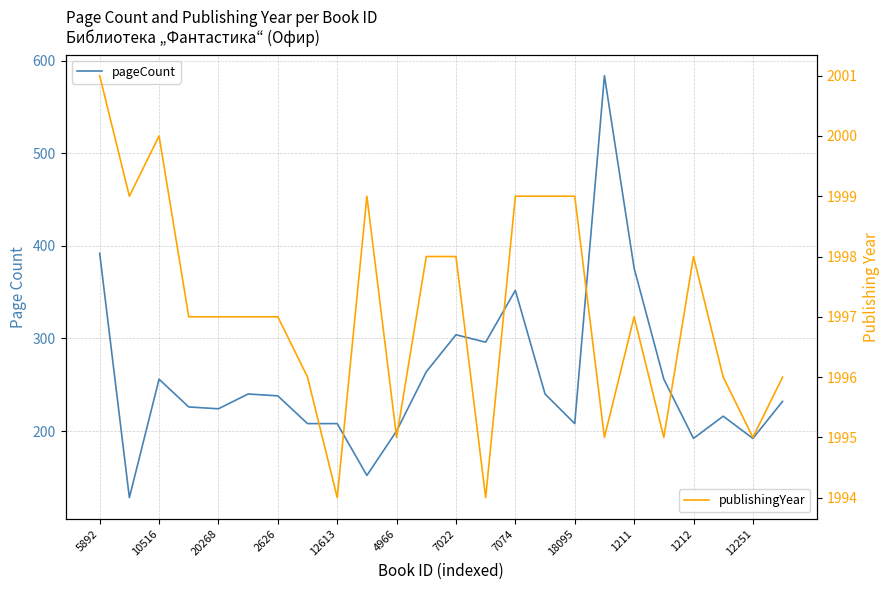

Rank the series by their maximum value, from lowest to highest.

pageCount, publishingYear